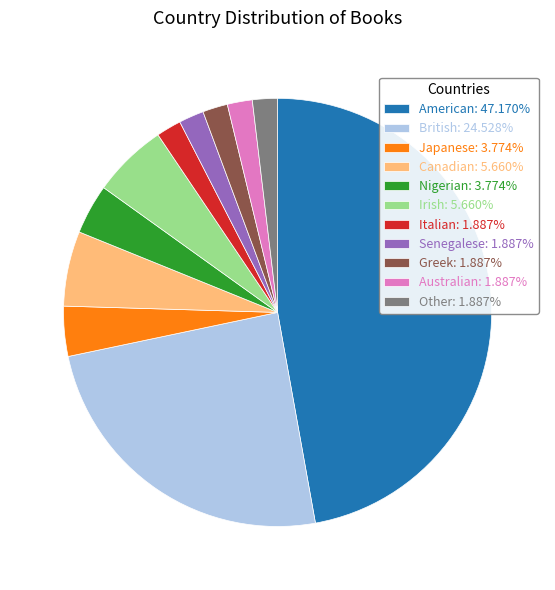

Is there a majority slice in this chart?

No